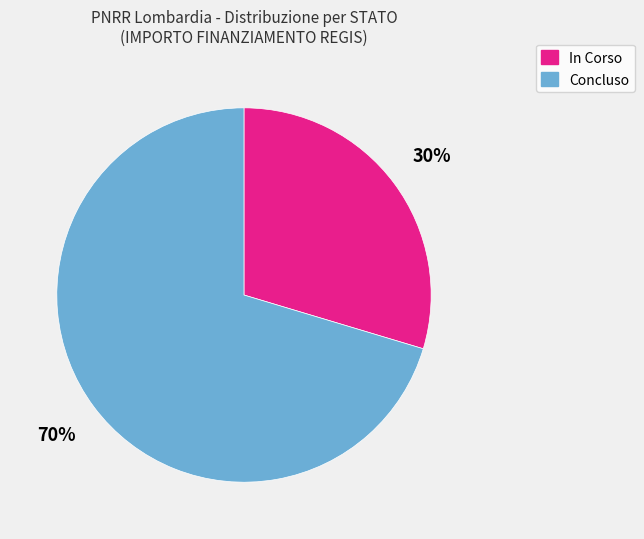

To the nearest percent, what is the average slice percentage?

50%